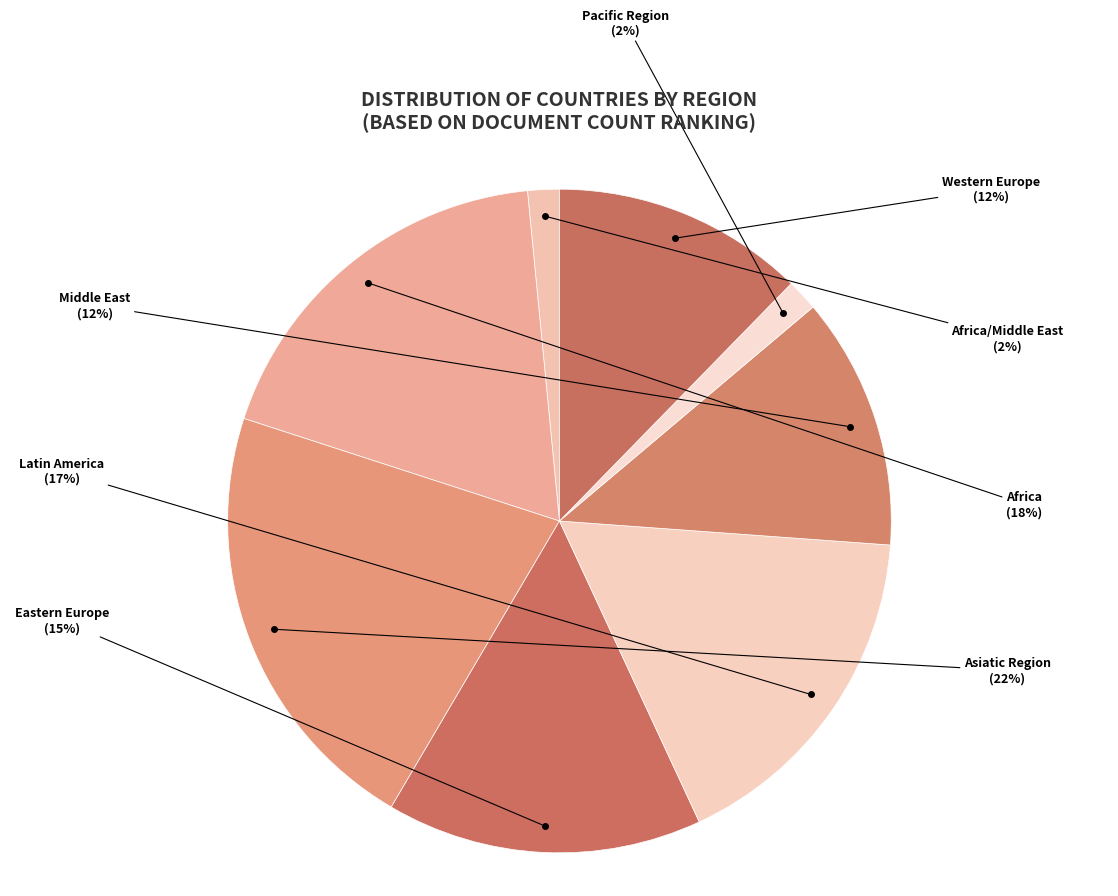

What is the ratio of the value at Africa to the value at Western Europe?

1.5